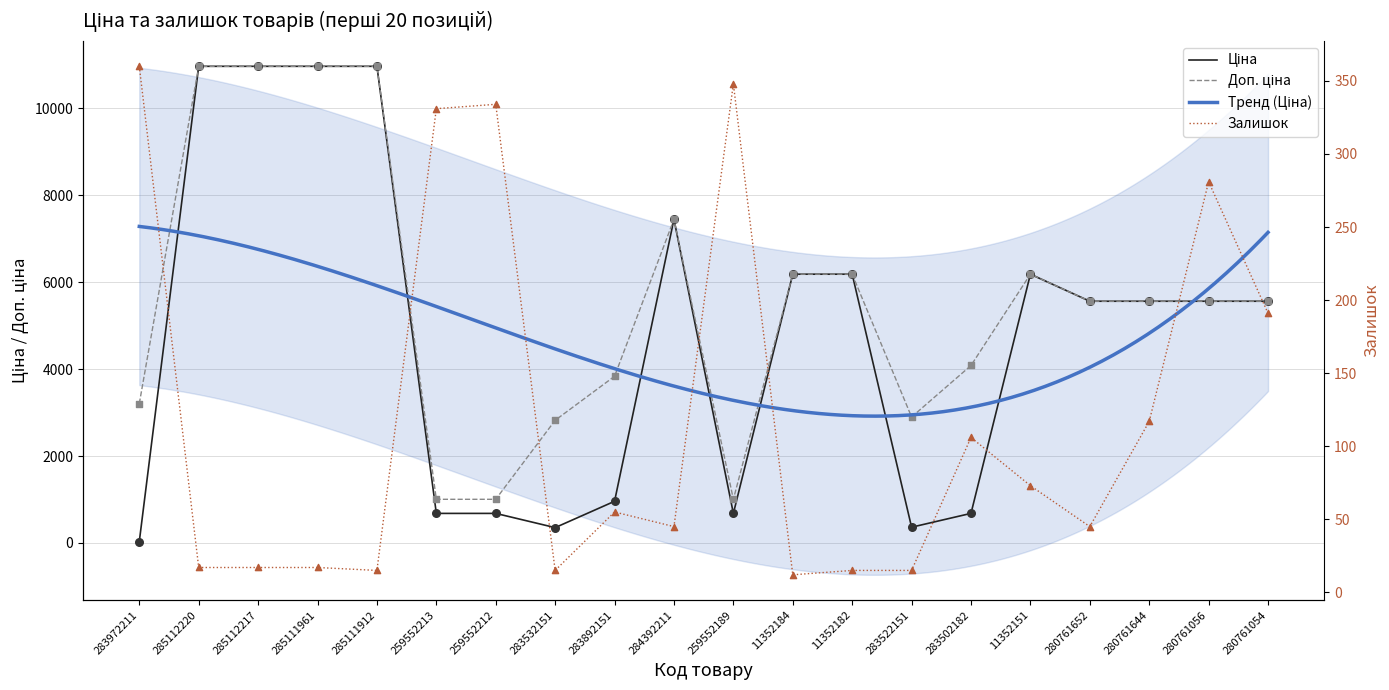

Is the value of Доп. ціна at 285112220 greater than the value of Ціна at 280761652?

Yes